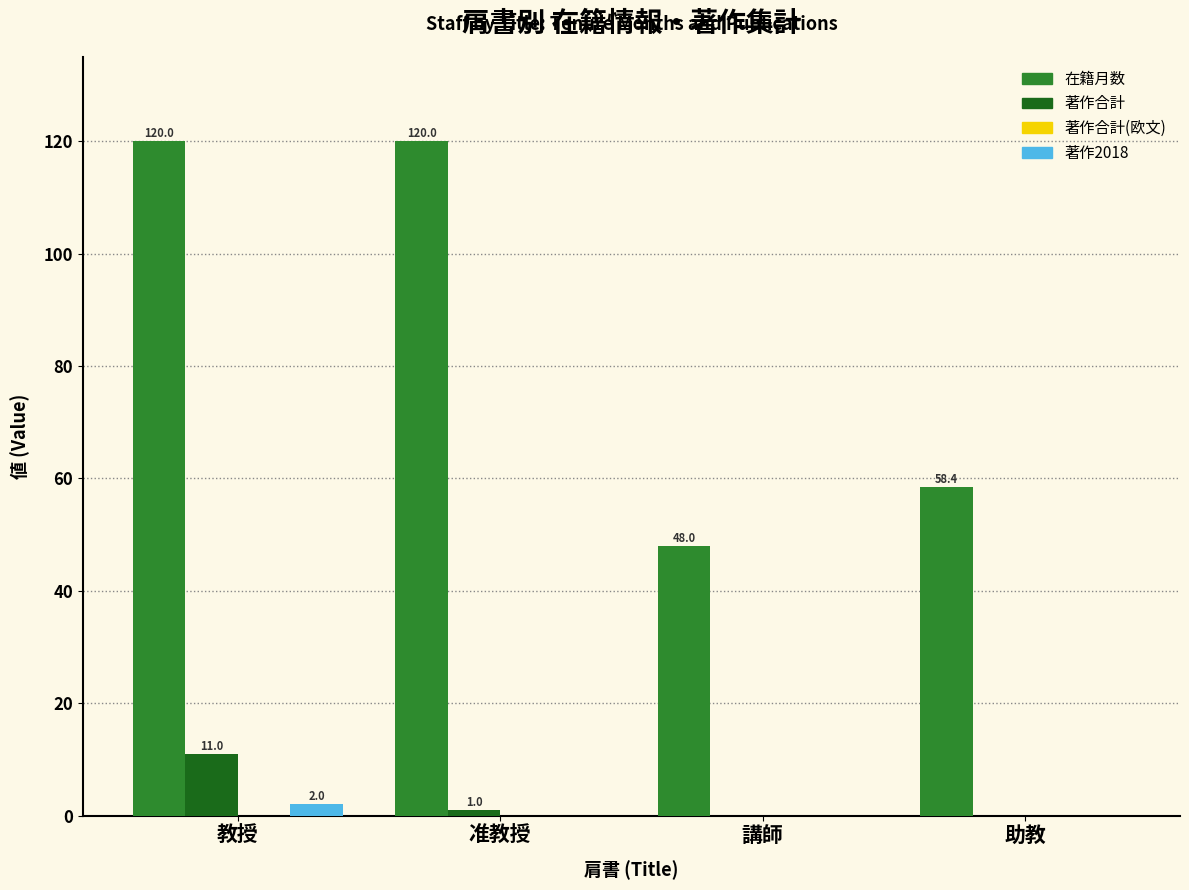

The 著作合計 series shows 2.4 at 教授. True or false?

False